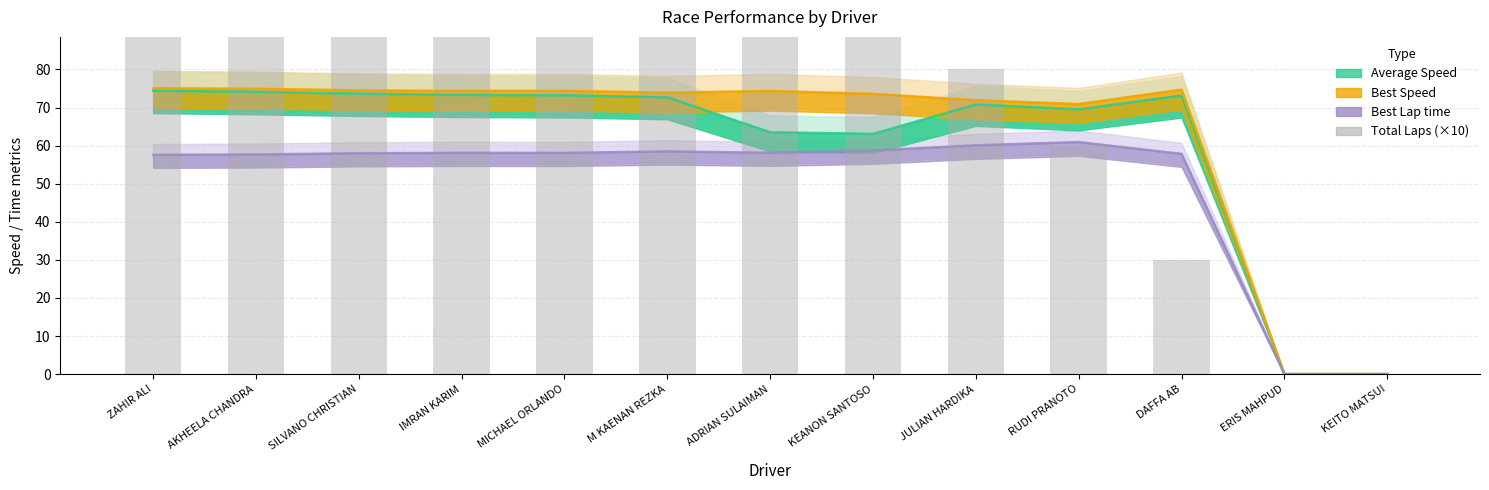

Does the chart contain stacked bars?

No